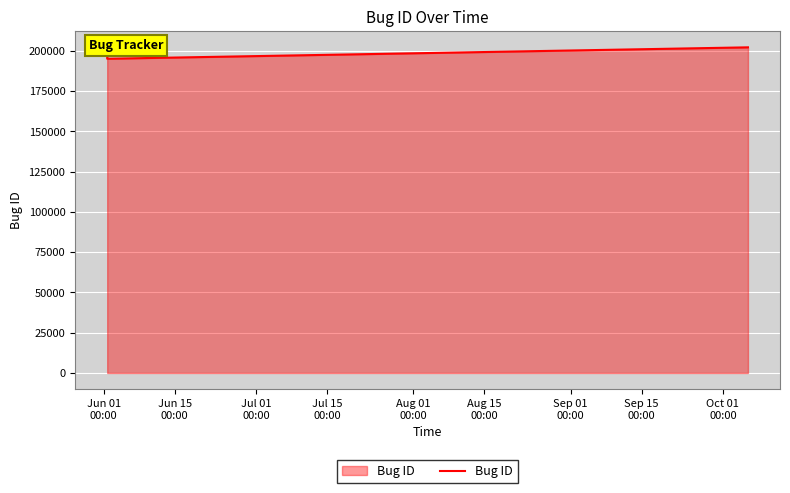

What is the greatest value displayed?

202201